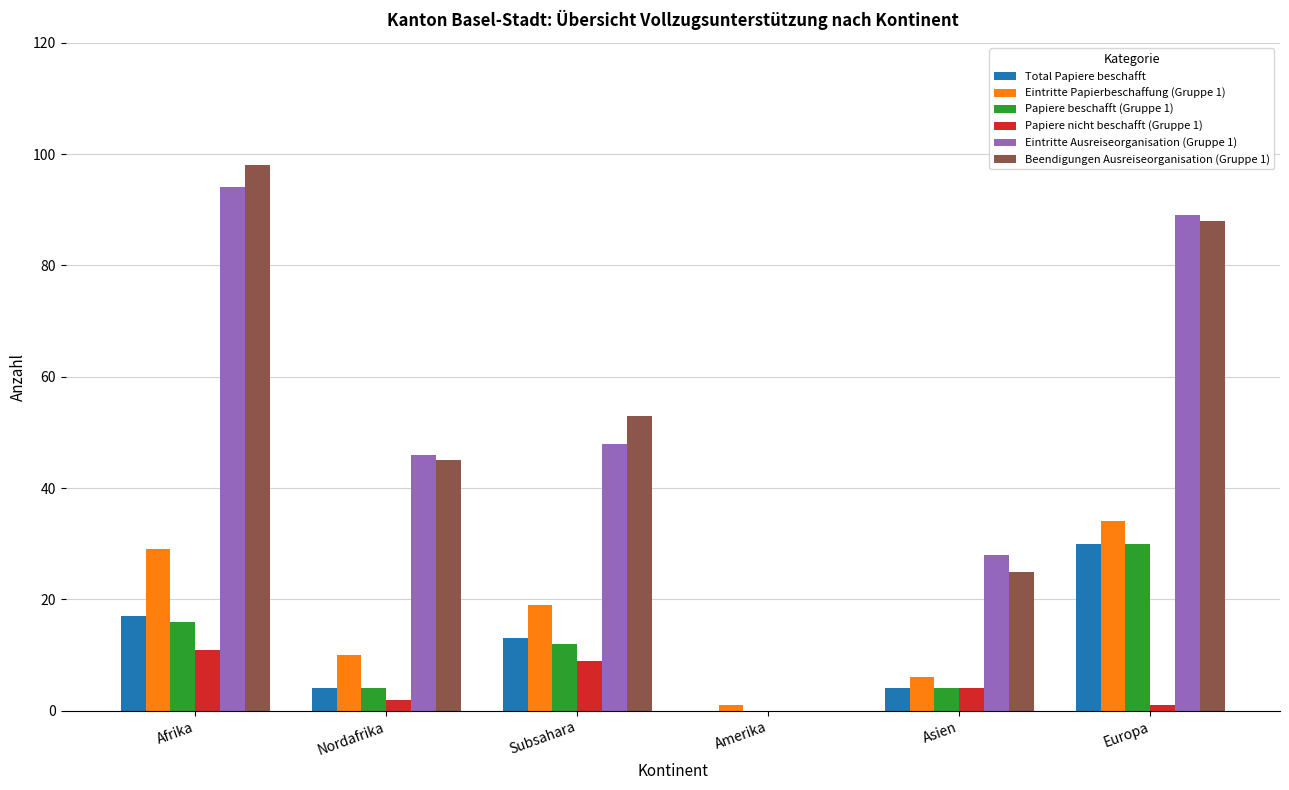

At which label does Beendigungen Ausreiseorganisation (Gruppe 1) reach its peak?

Afrika